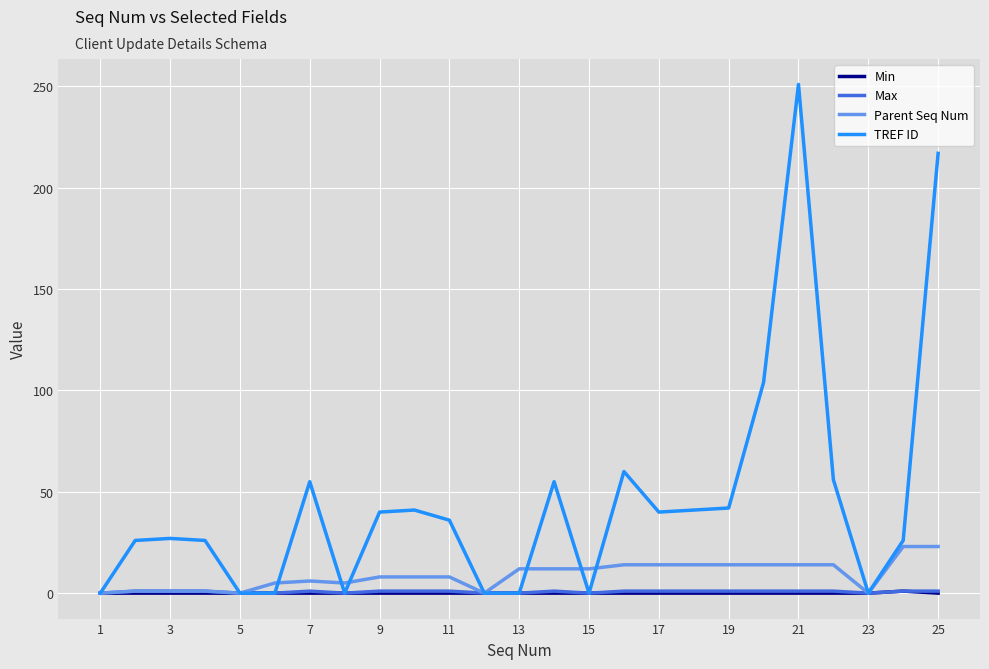

What is the greatest value displayed?

251